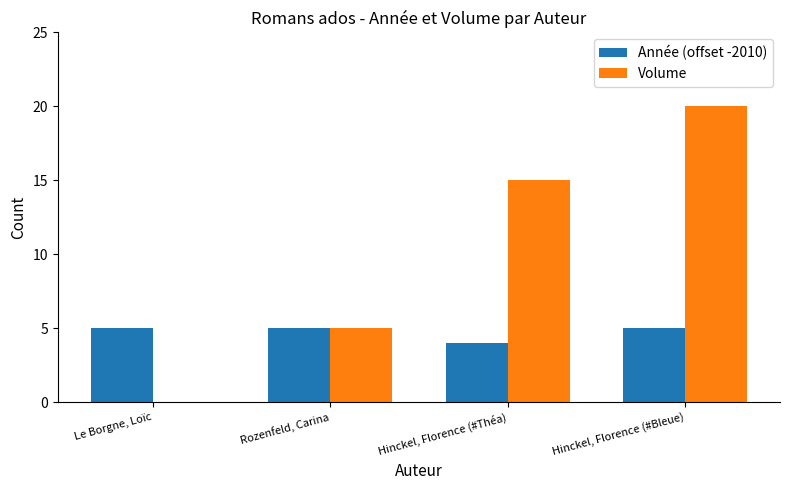

What is the sum of all Volume values?

40